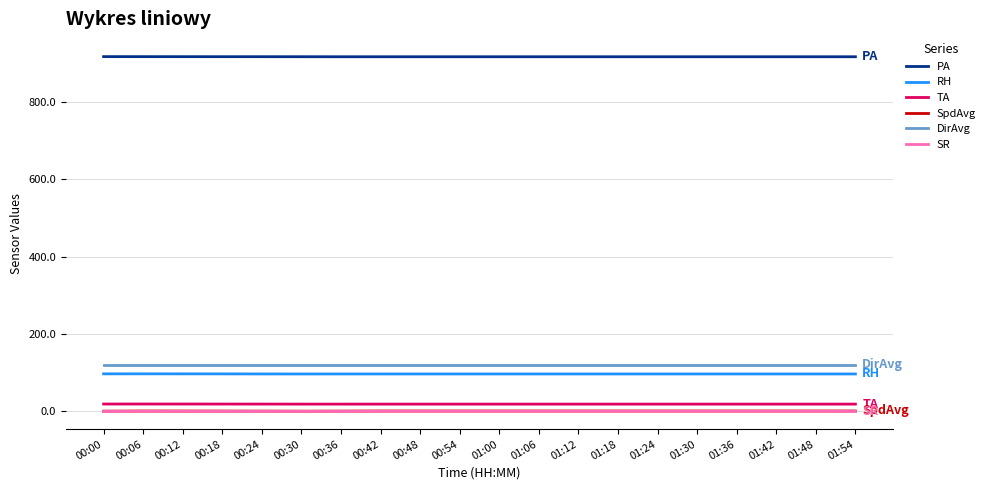

True or false: TA and SpdAvg intersect in this chart.

False